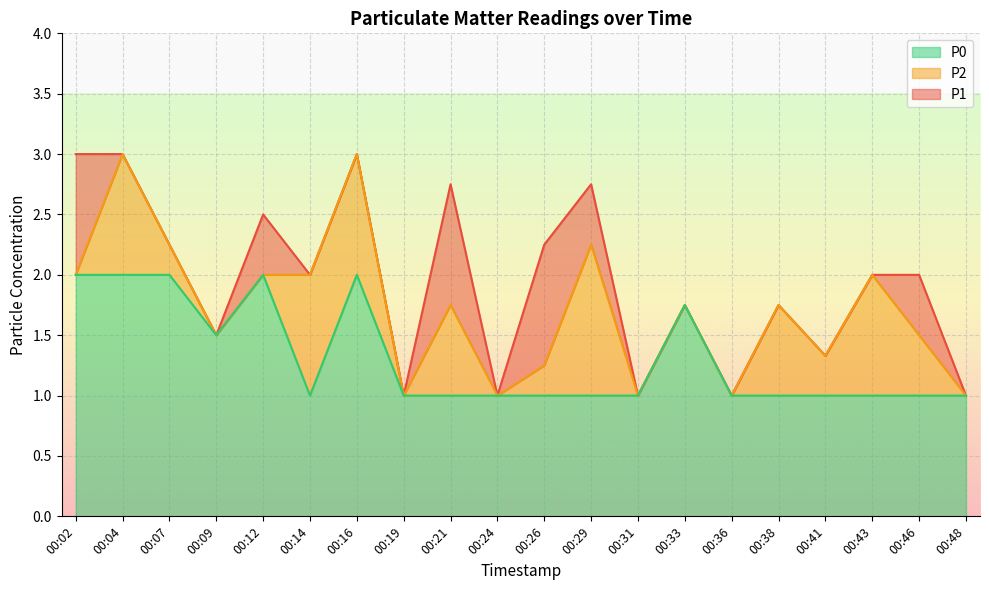

List the series in order of their overall mean, lowest first.

P0, P2, P1